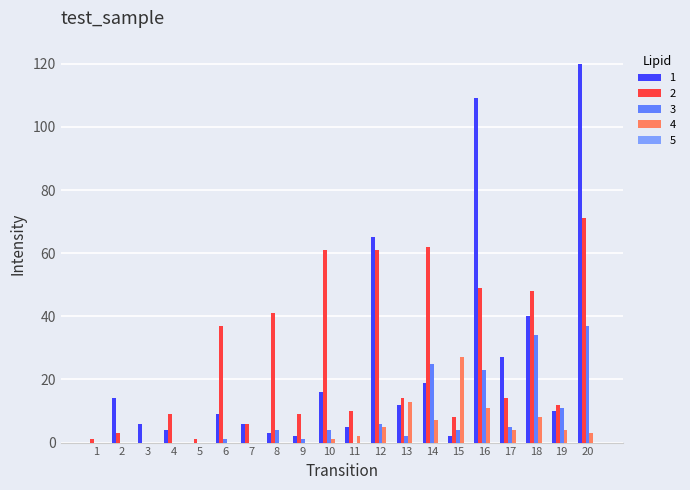

The value of 4 at 5 is -13. True or false?

False